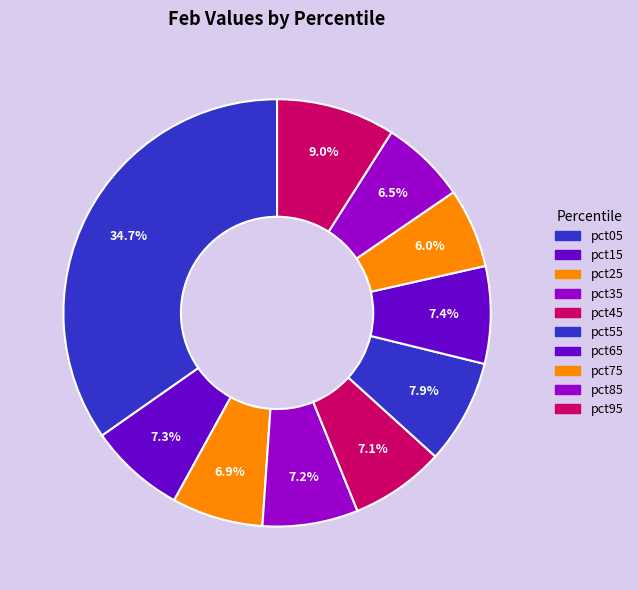

Count the number of slices in the pie.

10